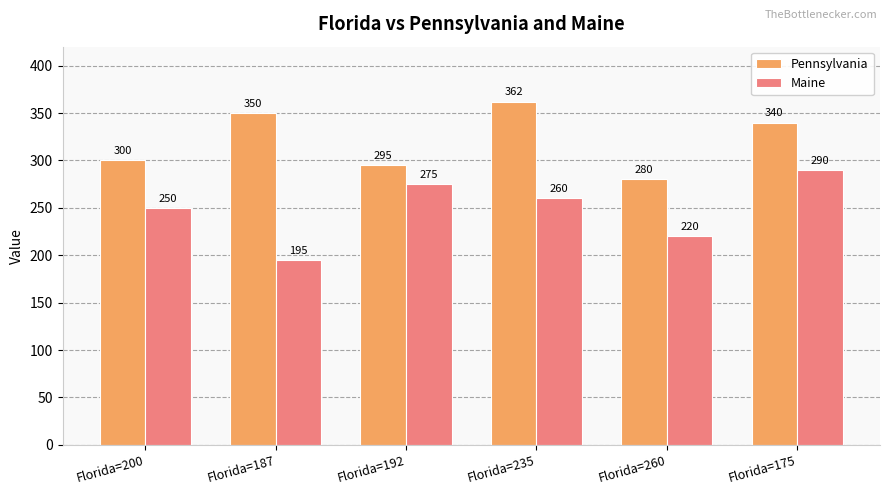

Reading right to left, list all the values displayed in this chart.

Pennsylvania: Florida=175=340	Florida=260=280	Florida=235=362	Florida=192=295	Florida=187=350	Florida=200=300
Maine: Florida=175=290	Florida=260=220	Florida=235=260	Florida=192=275	Florida=187=195	Florida=200=250